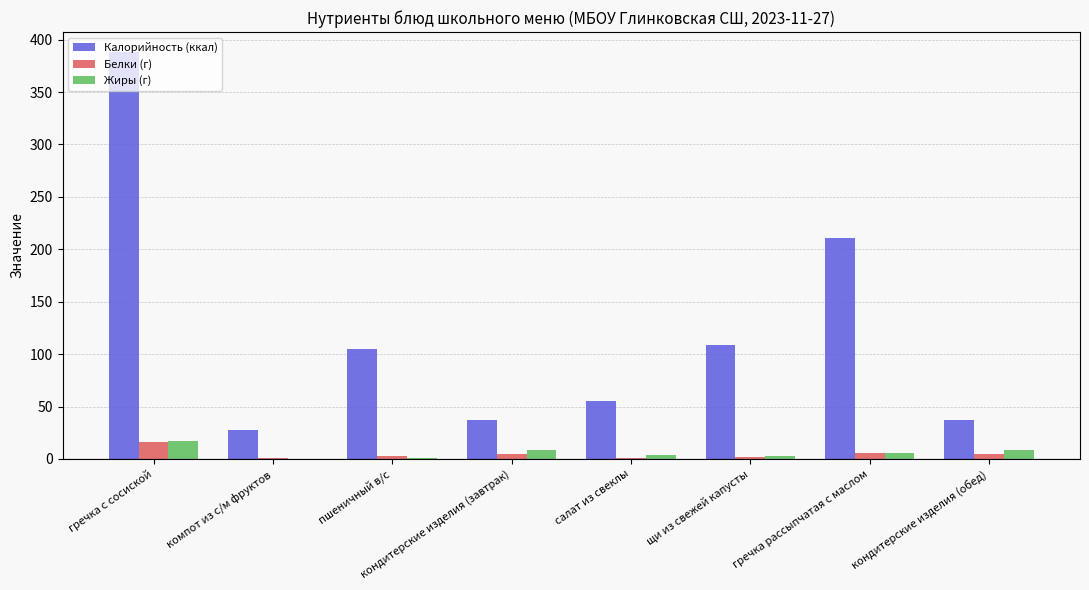

How many distinct data groups are displayed?

3